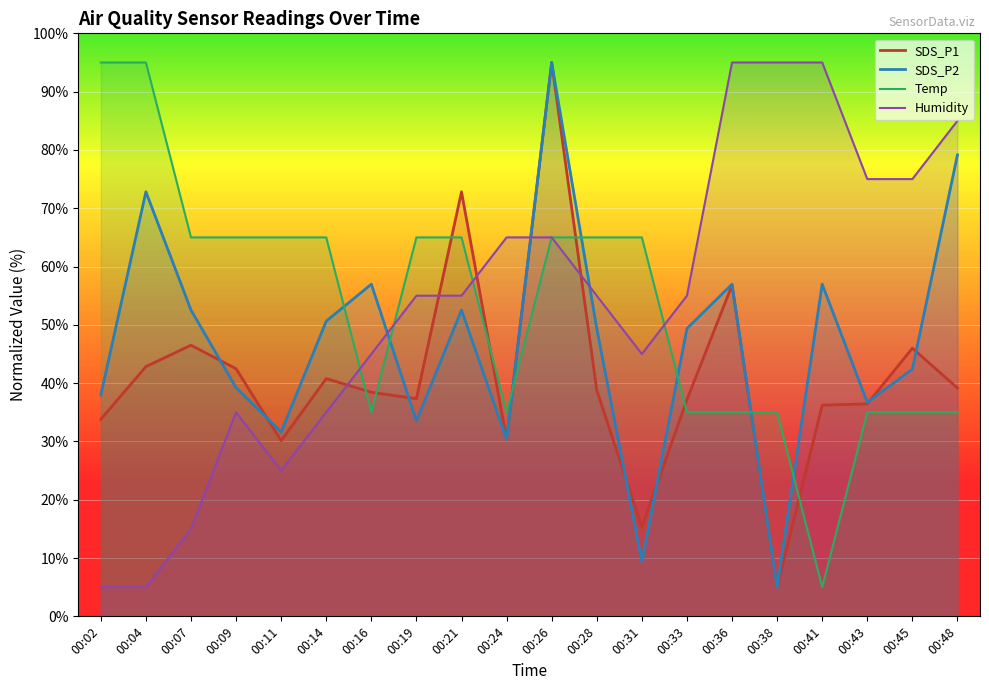

True or false: Temp has more than 0 interior local peaks.

False